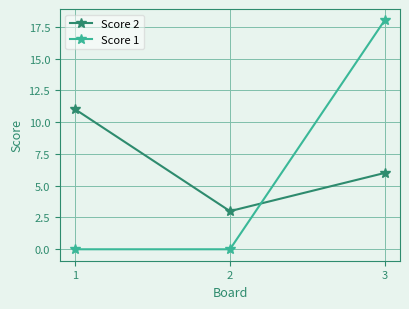

How many data points does each series have?

3